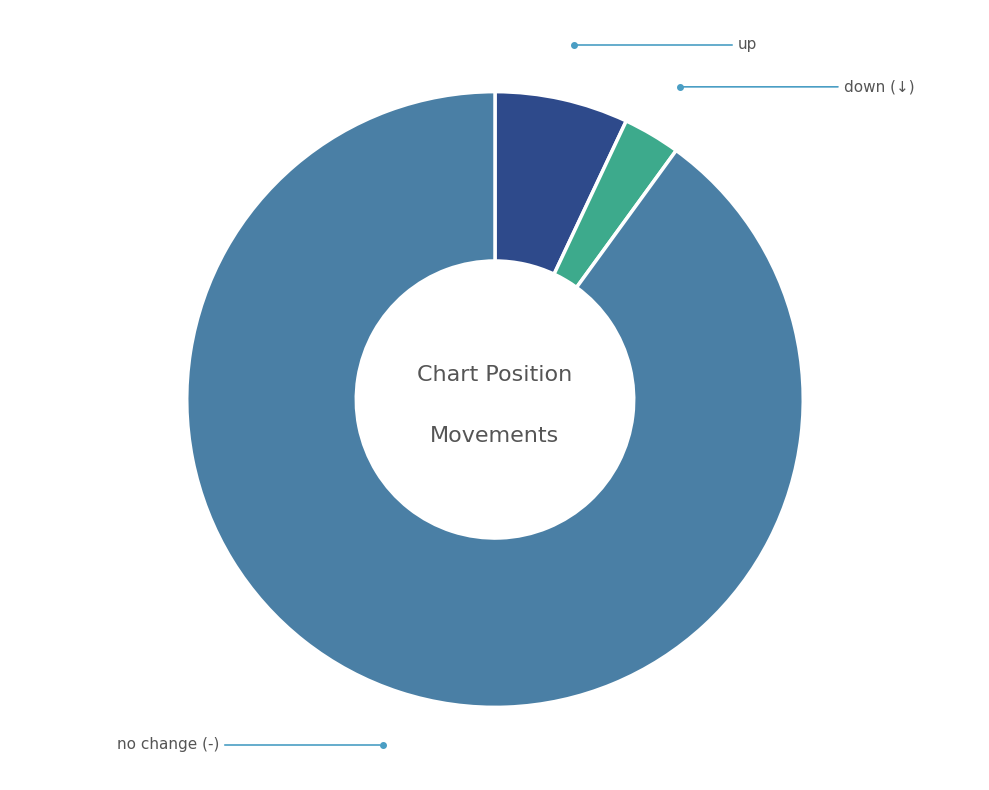

How many segments does this pie chart have?

3